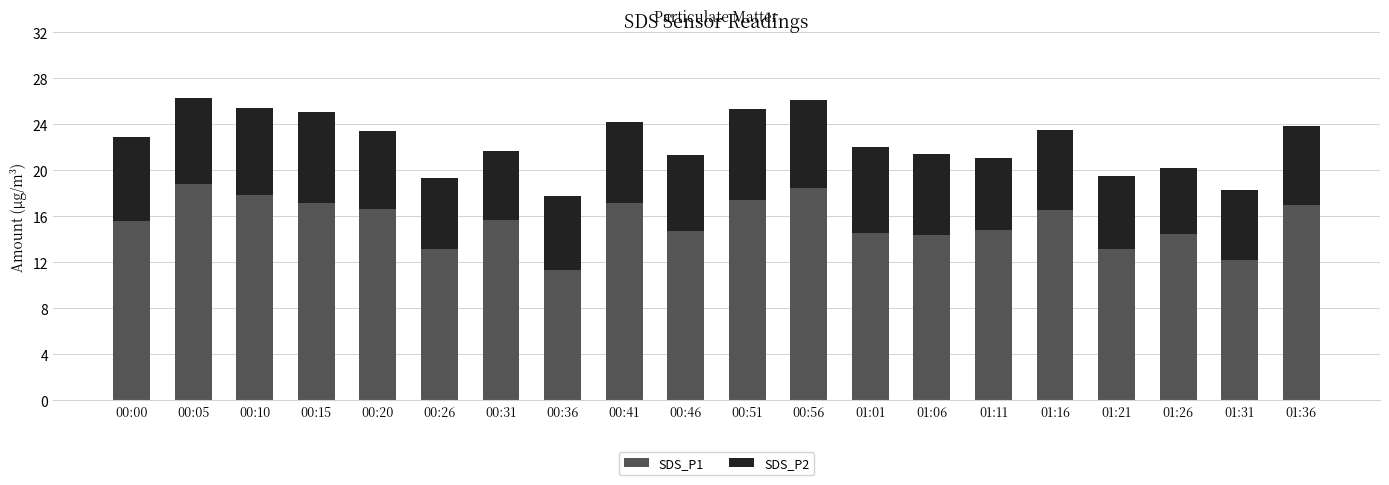

What is the total value across all series at 00:15?

25.1